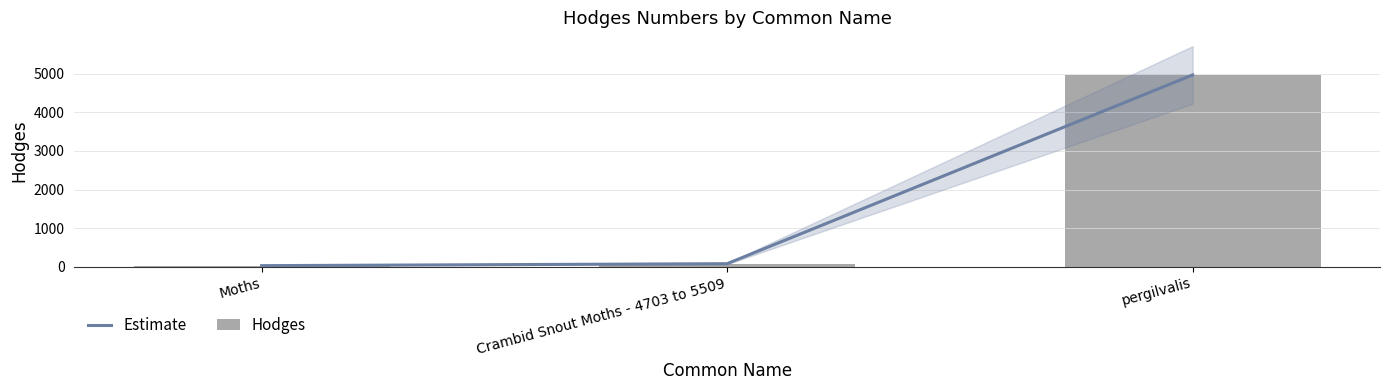

At which category is the sum across all series the highest?

pergilvalis